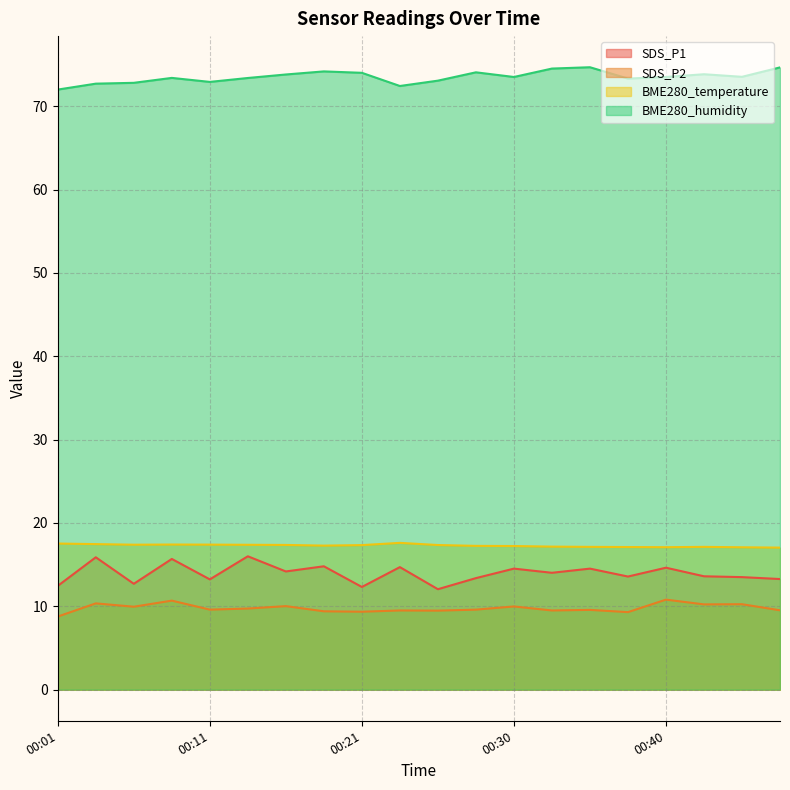

At which category does BME280_humidity reach its first local peak?

00:08